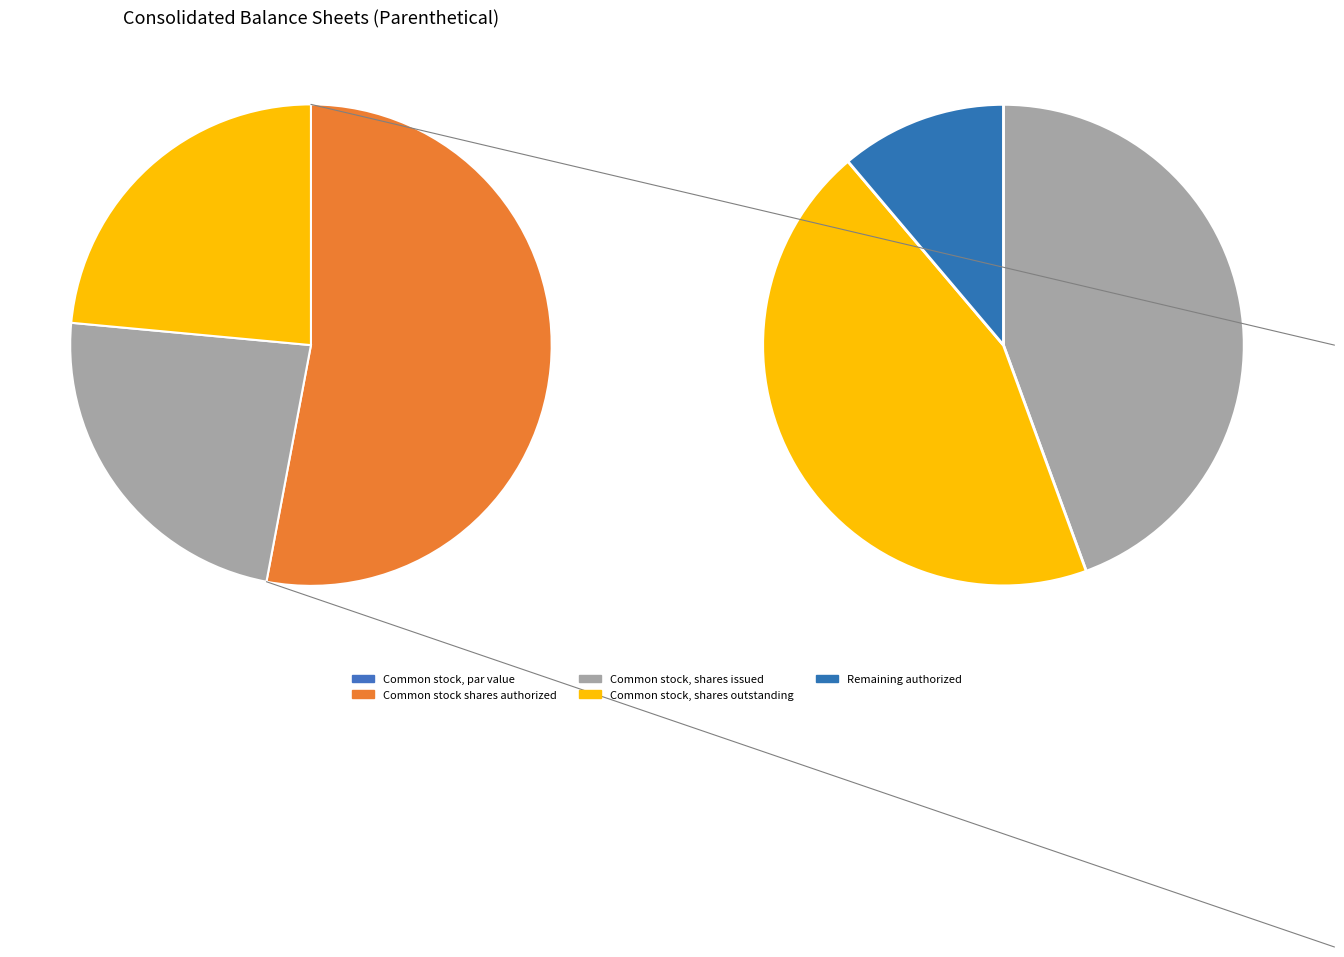

What is the change in value from Common stock, par value to Common stock shares authorized?

+50000000.0